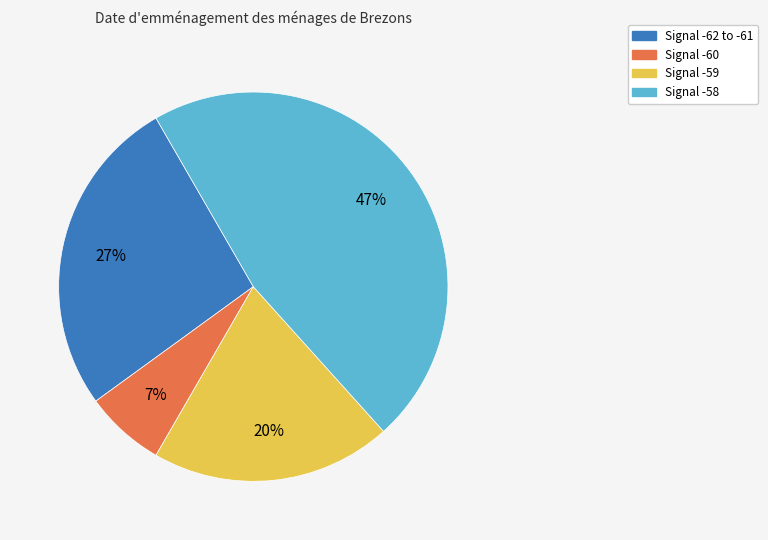

To the nearest percent, what is the difference between the largest and smallest slice percentages?

40%